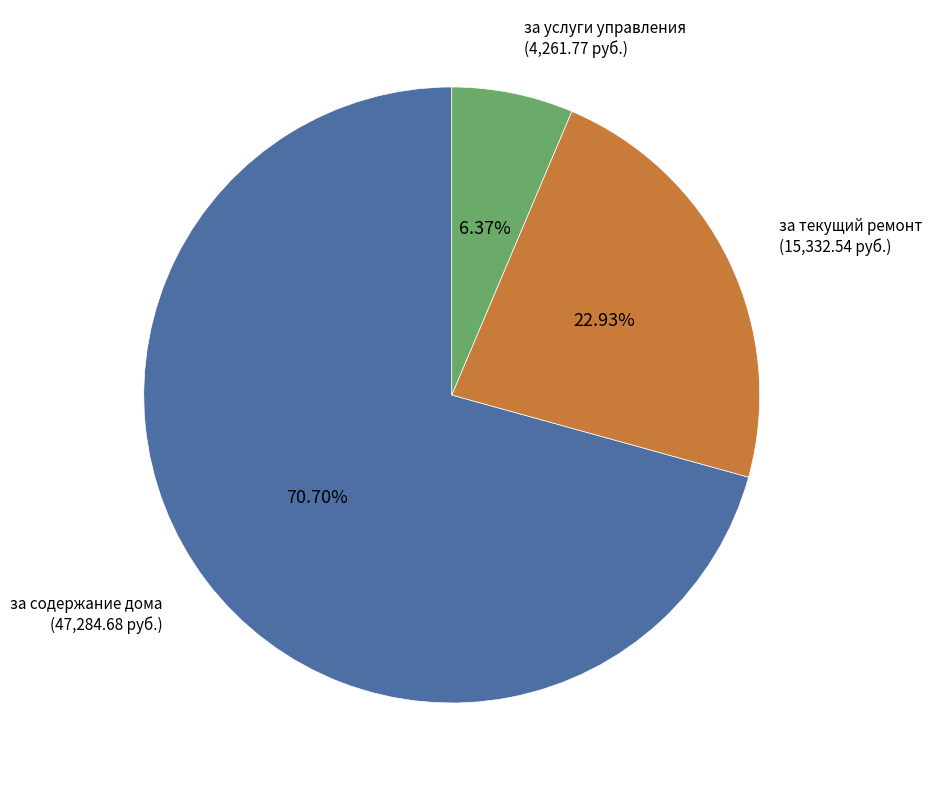

Which slice represents more than half of the pie?

за содержание дома